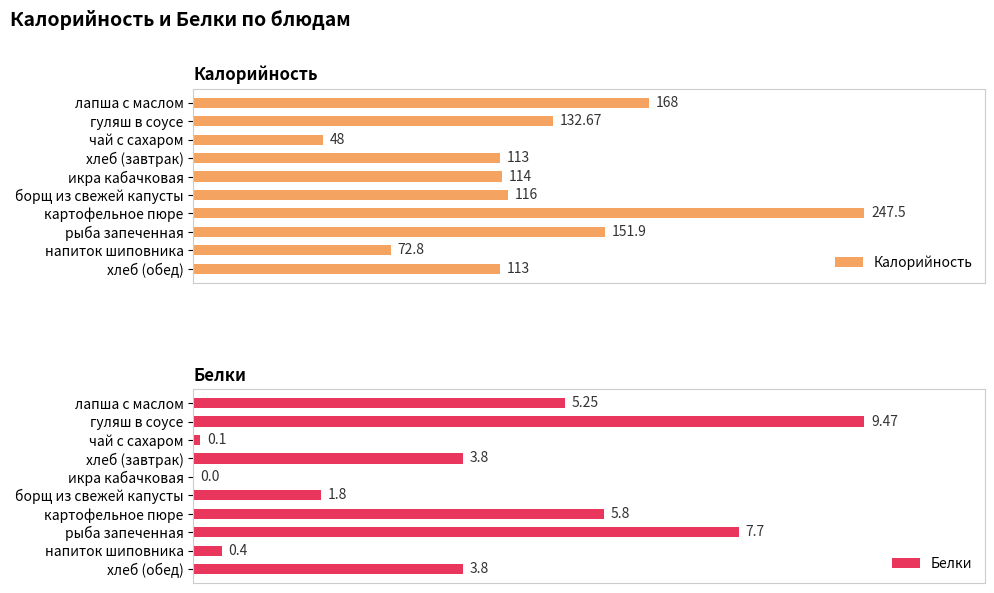

What is the total value across all series at лапша с маслом?

173.2